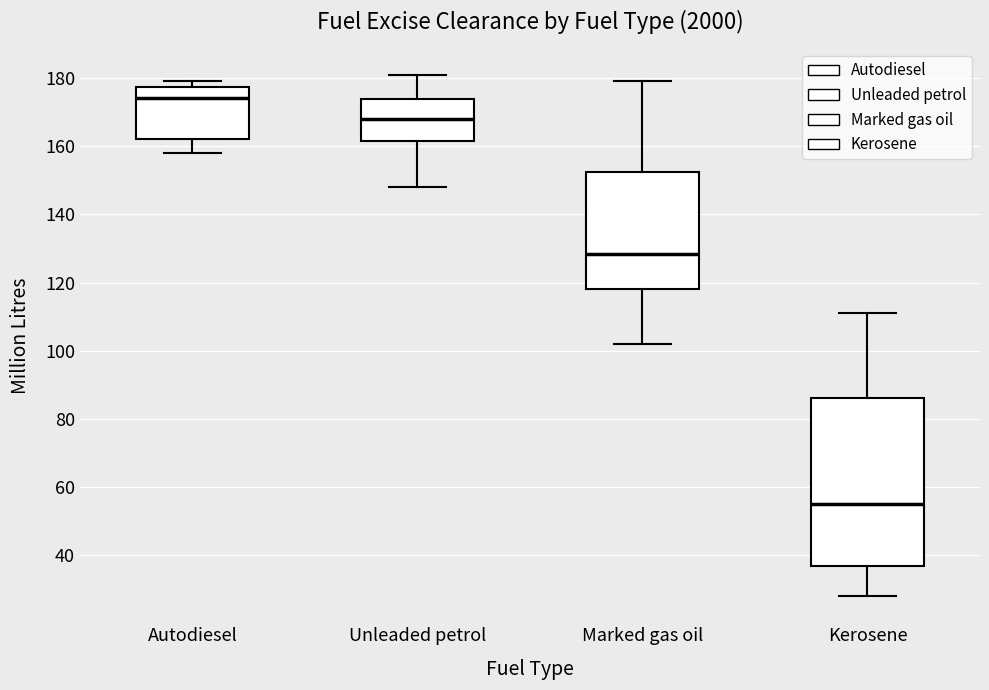

Where does the upper whisker of the box for Marked gas oil end on the y-axis? The values are not printed on the chart, so give them approximately, as read against the axis.

180